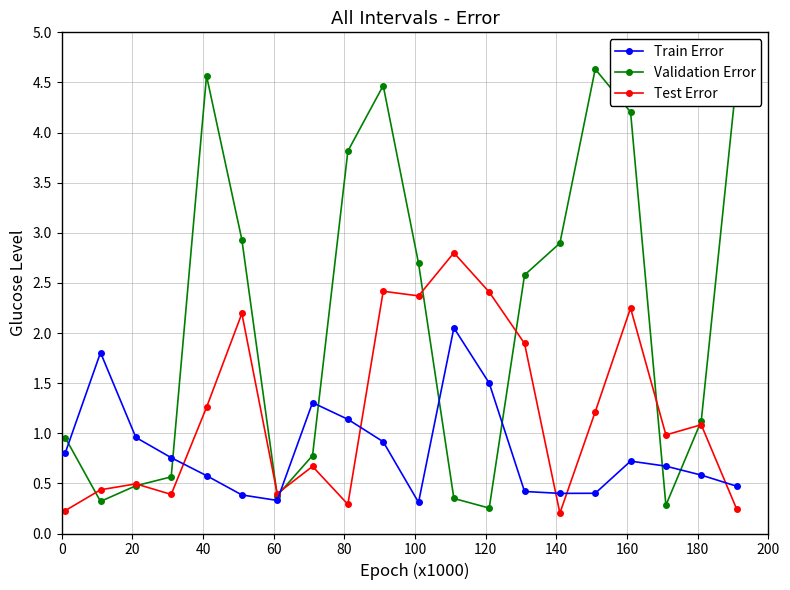

Which series has the widest spread of values?

Validation Error